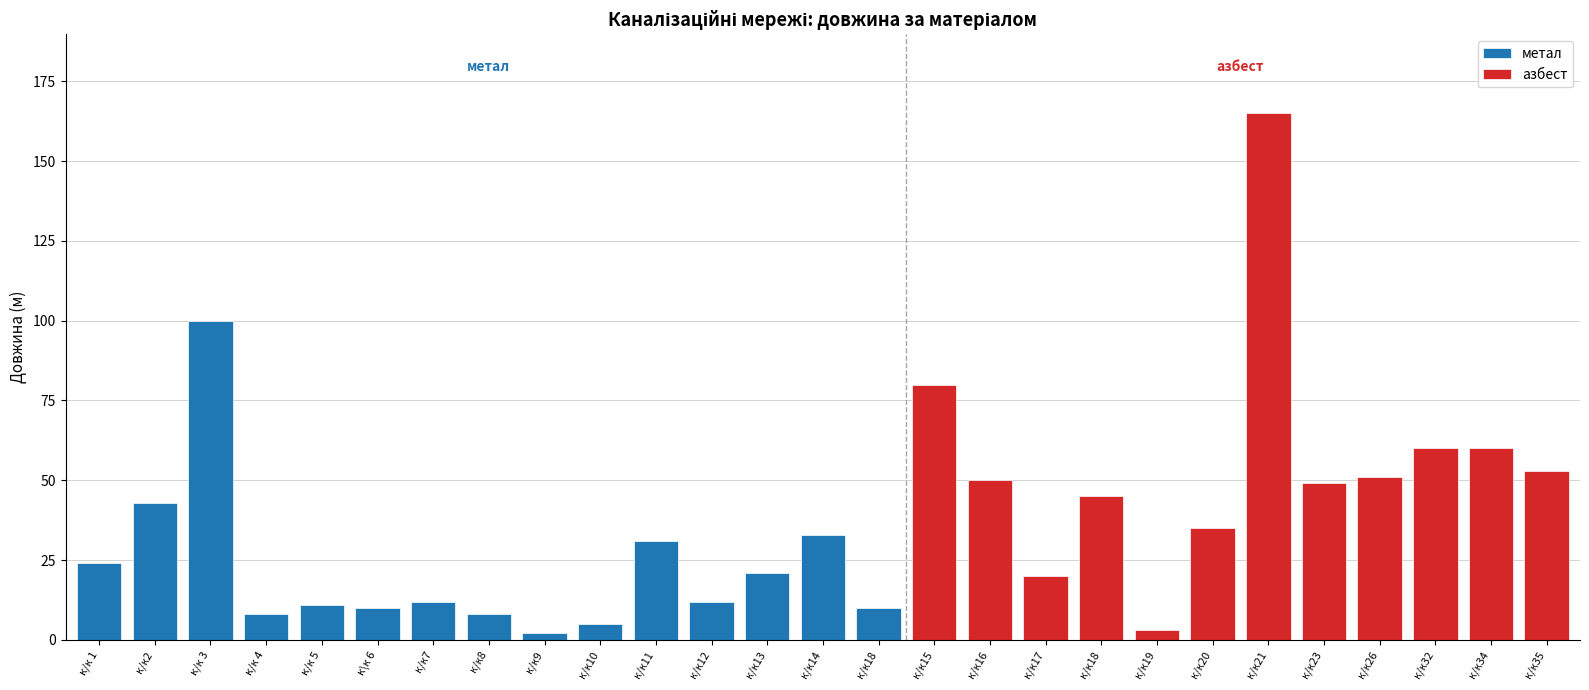

Is it true that азбест equals 292 at к/к21?

False